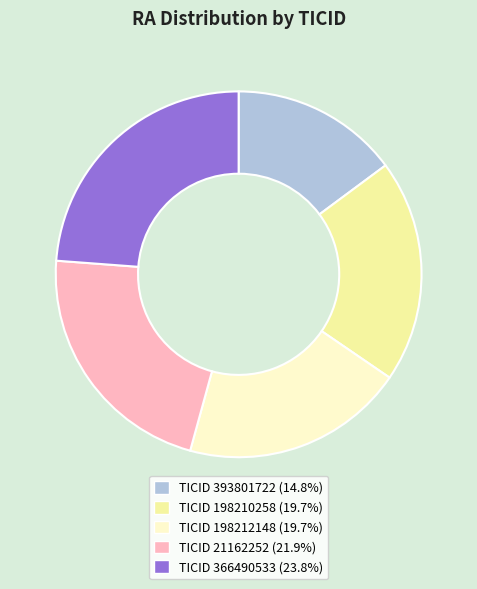

How many segments does this pie chart have?

5